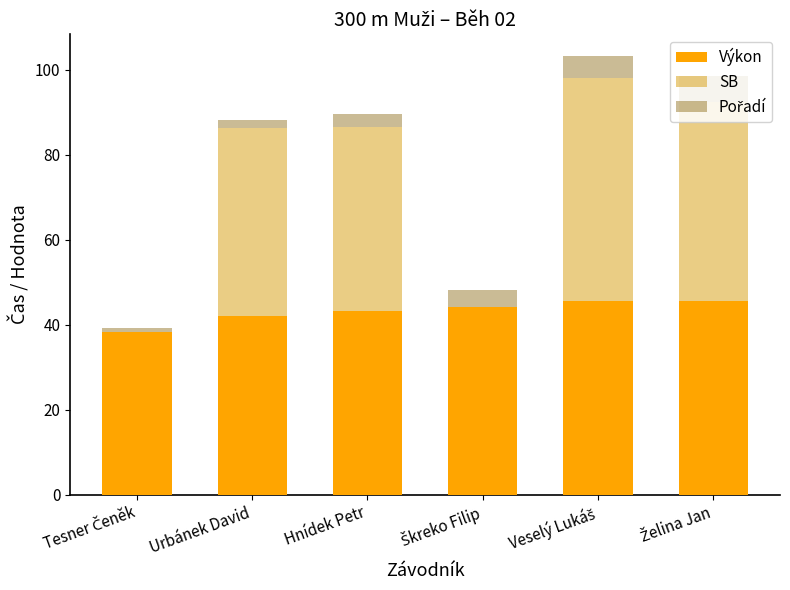

Are the bars horizontal?

No